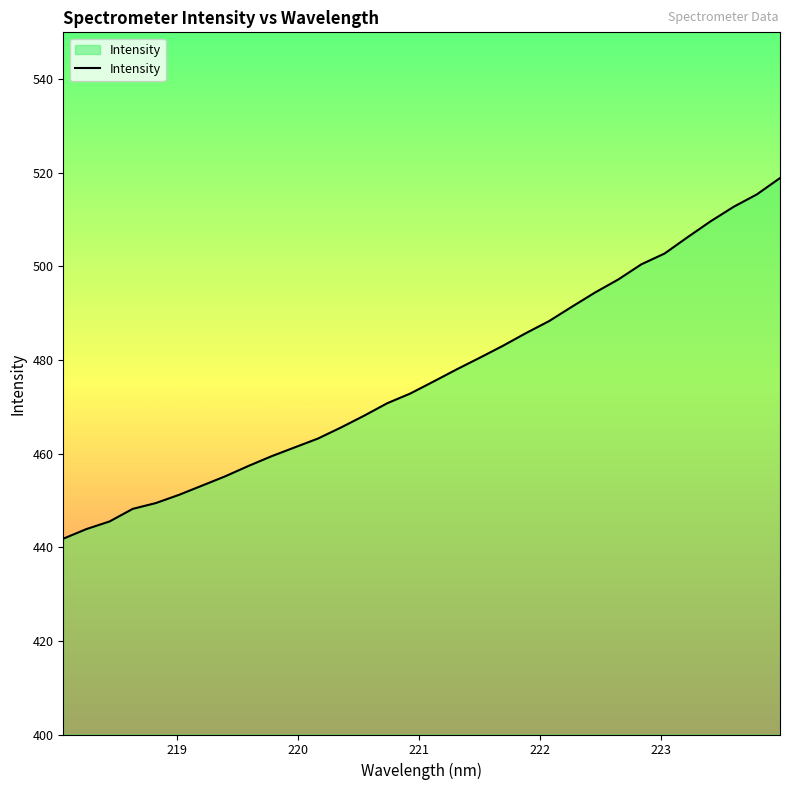

Does the chart display data point markers on the line(s)?

No